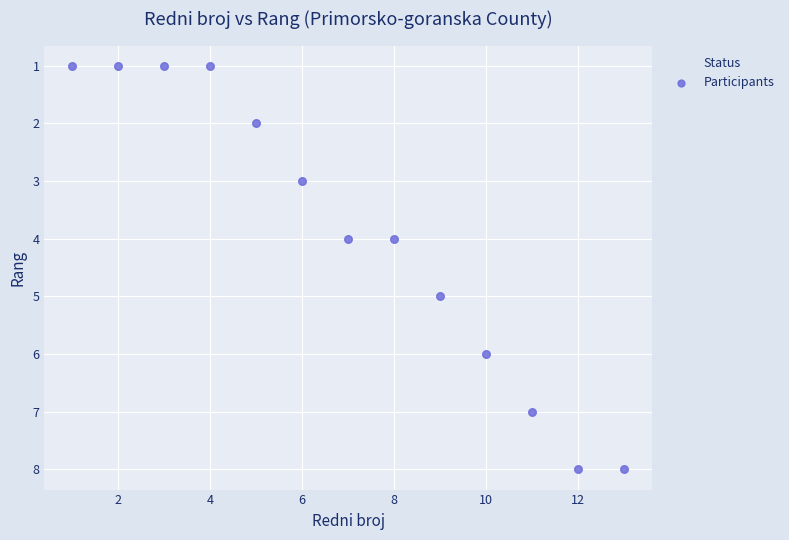

What is the range of X values (max minus min)?

12